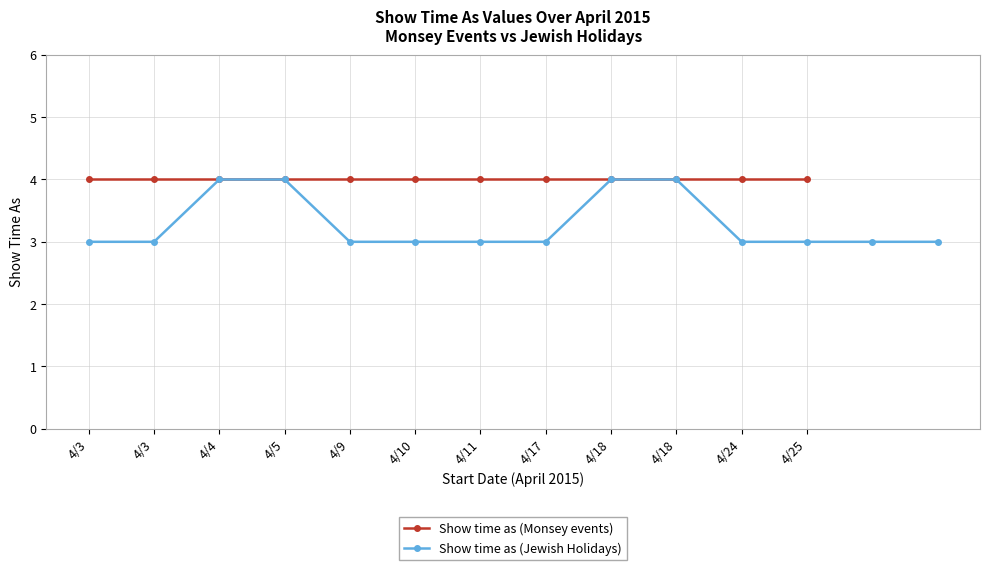

Which has a higher value, 4/24 or 4/18?

4/18